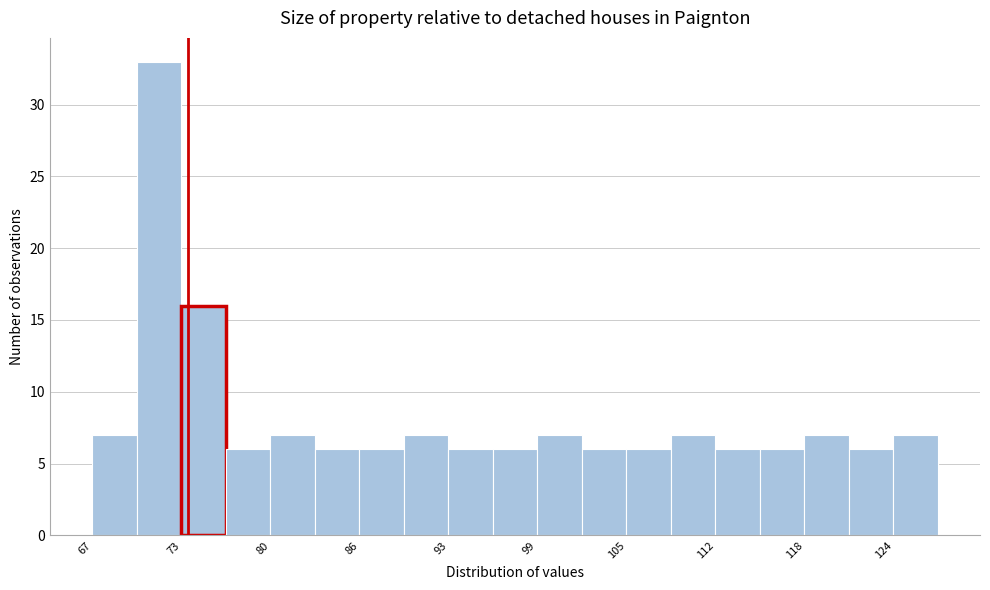

Around what value on the x-axis is the tallest bar? Give the approximate position of its centre, as read against the axis.

72